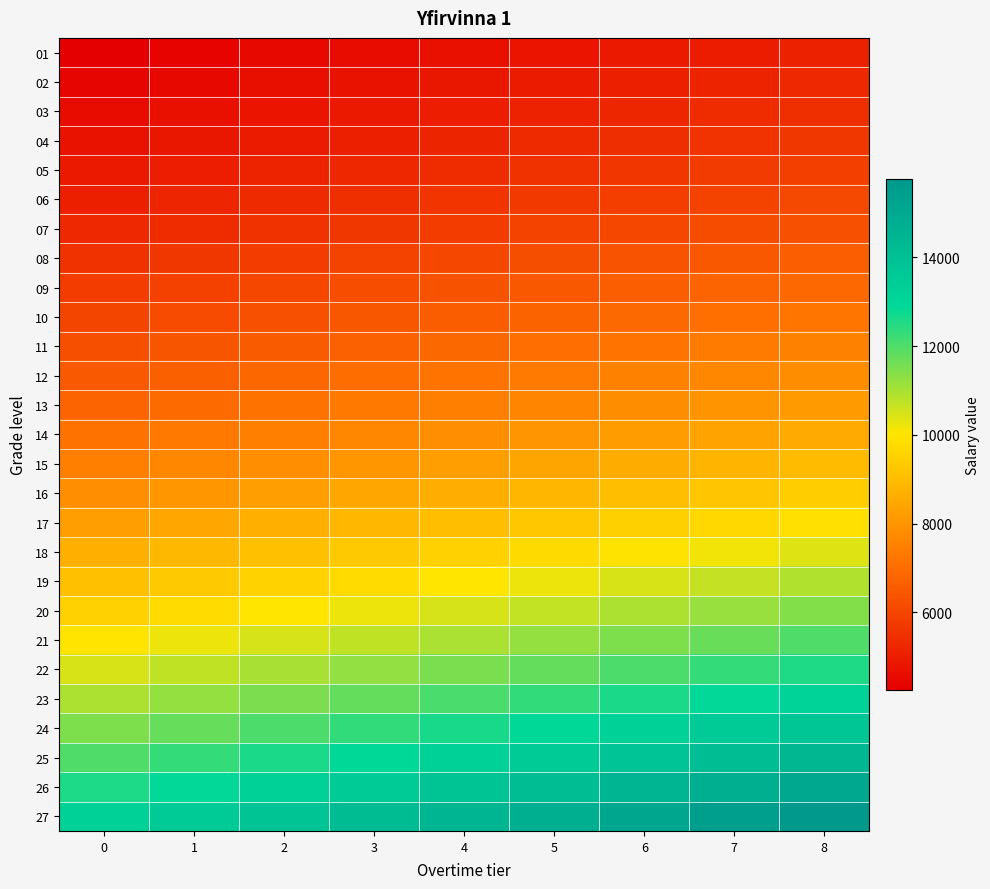

What is the spread (max minus min) of values at 5?

10017